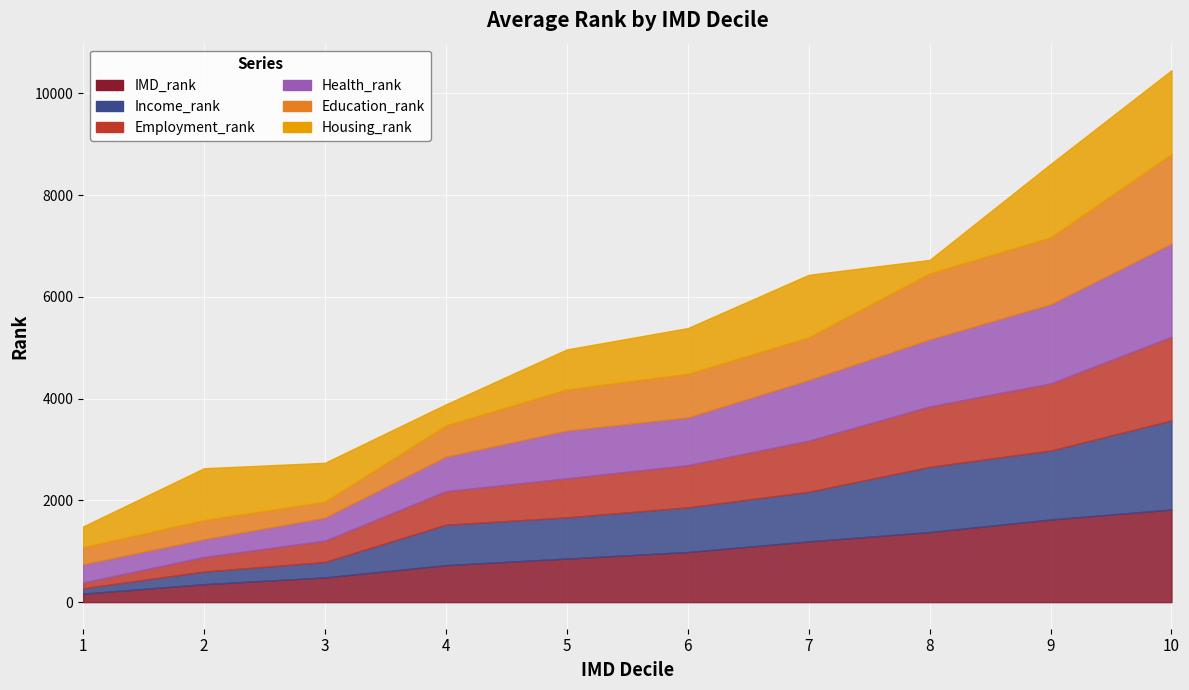

Which series has the largest range (max minus min)?

IMD_rank